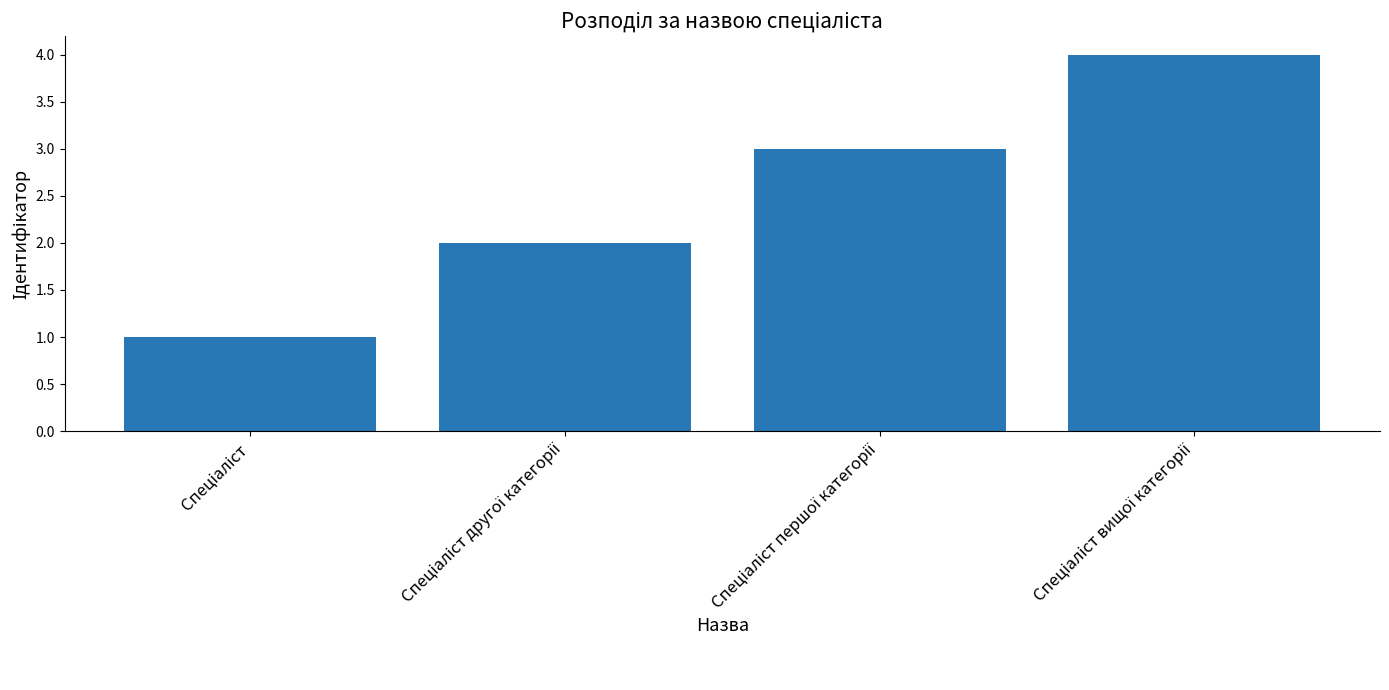

What is the difference between the maximum and minimum values?

3